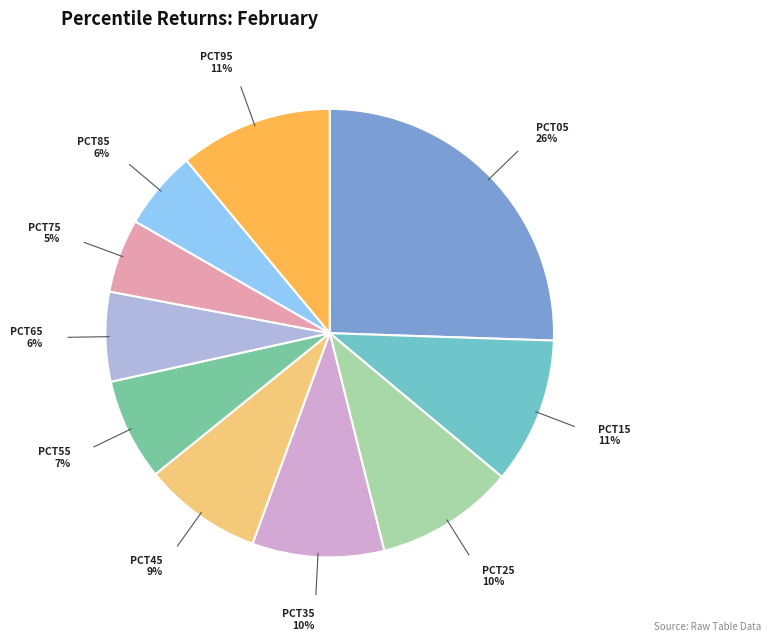

To the nearest percent, what is the average slice percentage?

10%